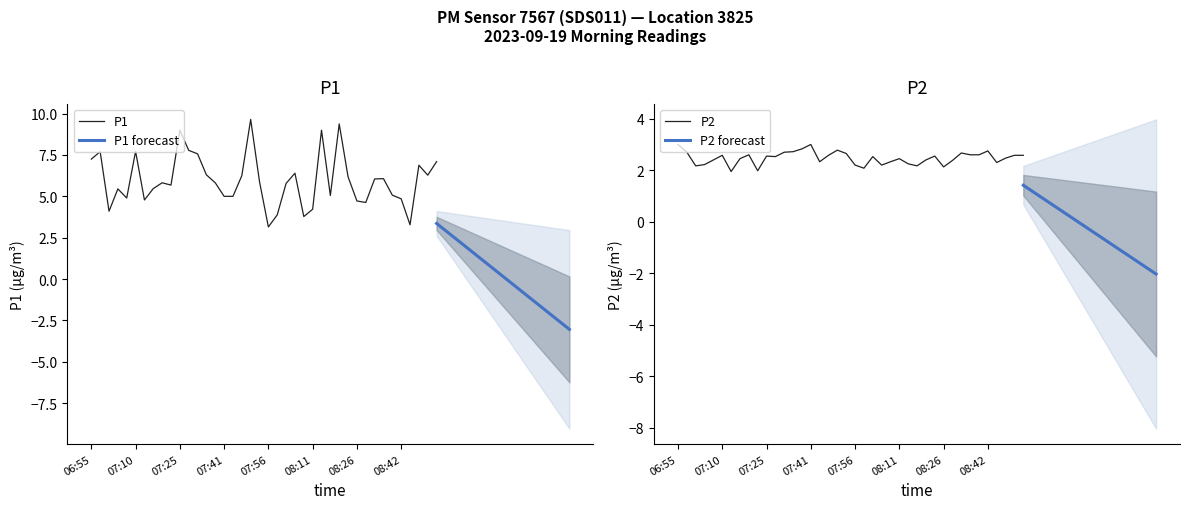

Which series has the largest range (max minus min)?

P1